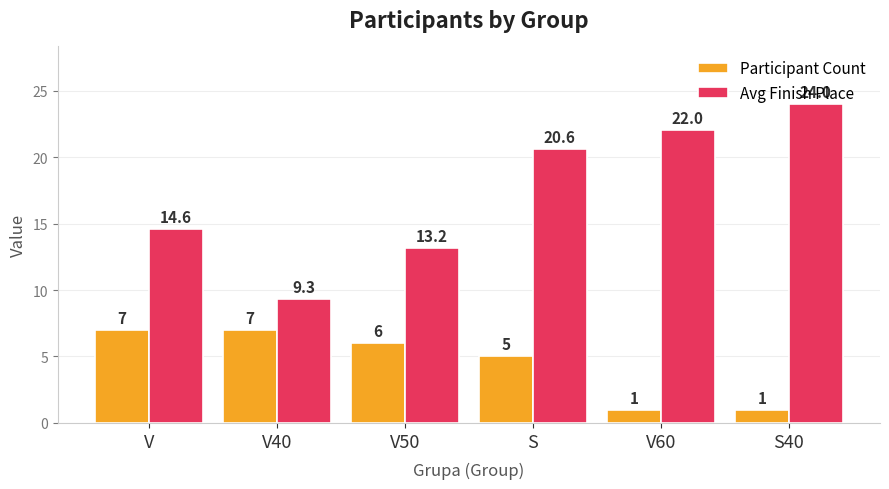

The value of Participant Count at V60 is 1.0. True or false?

True